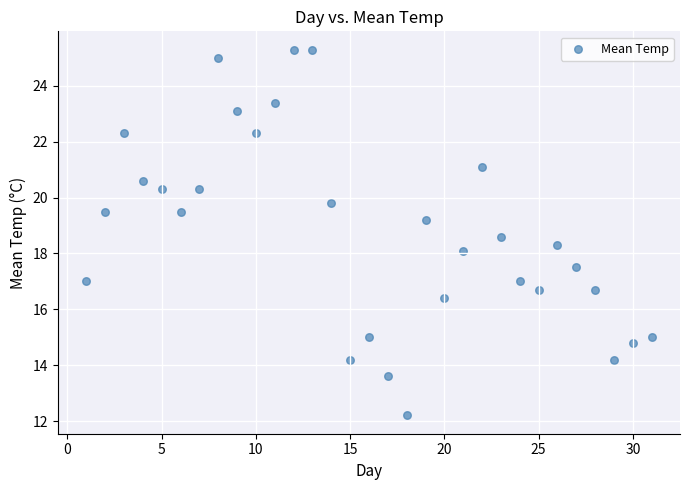

What is the range of X values (max minus min)?

30.0